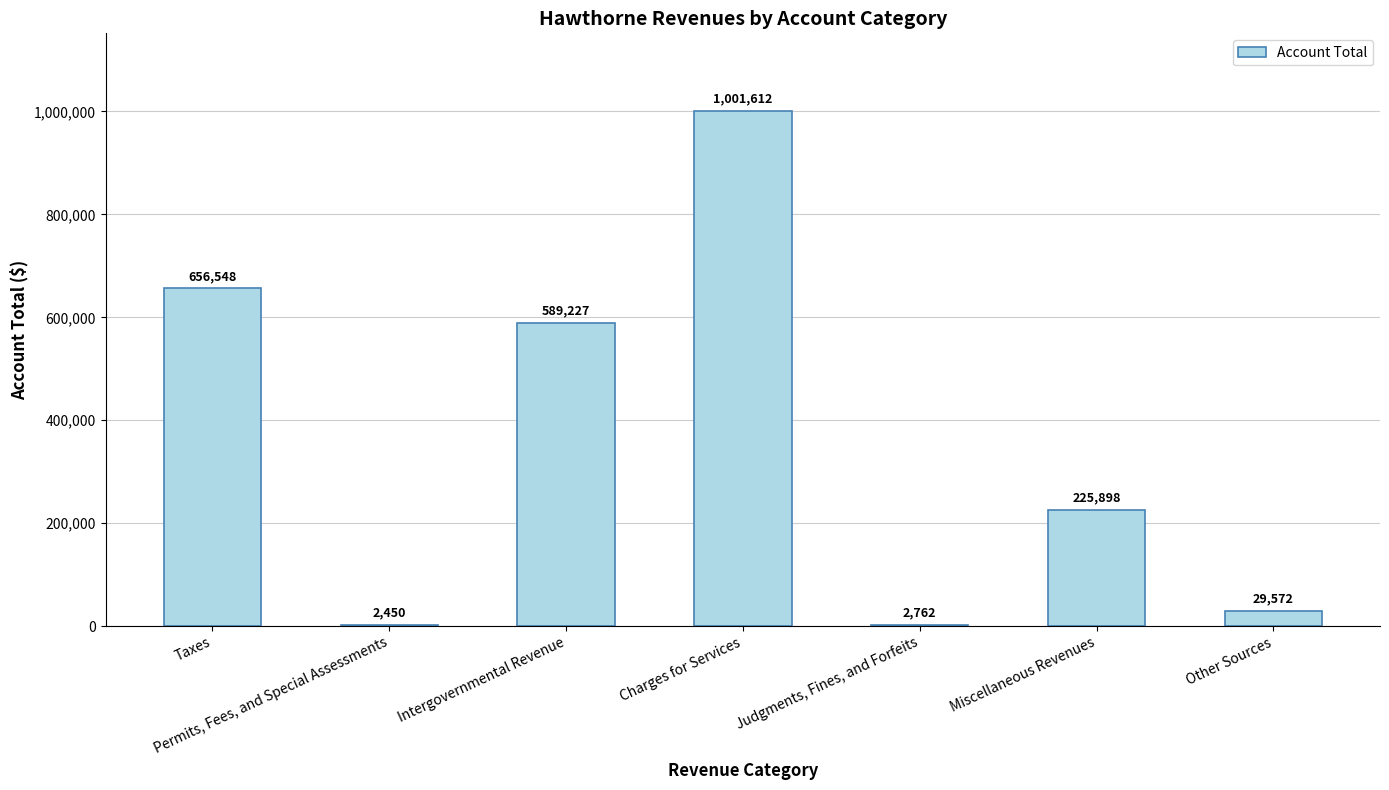

Are the bars horizontal?

No